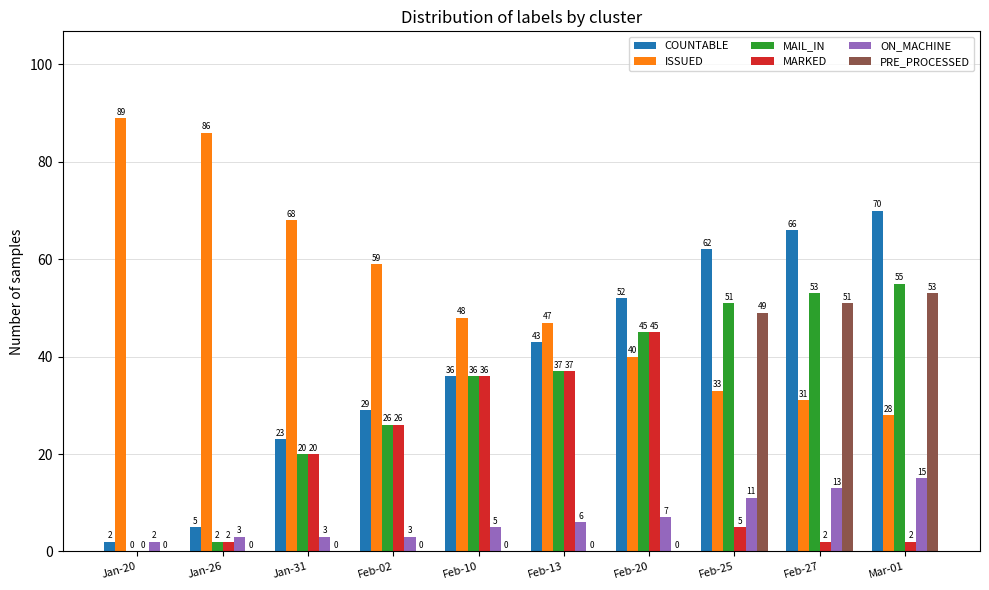

Which series changed the most between Jan-26 and Feb-02?

ISSUED